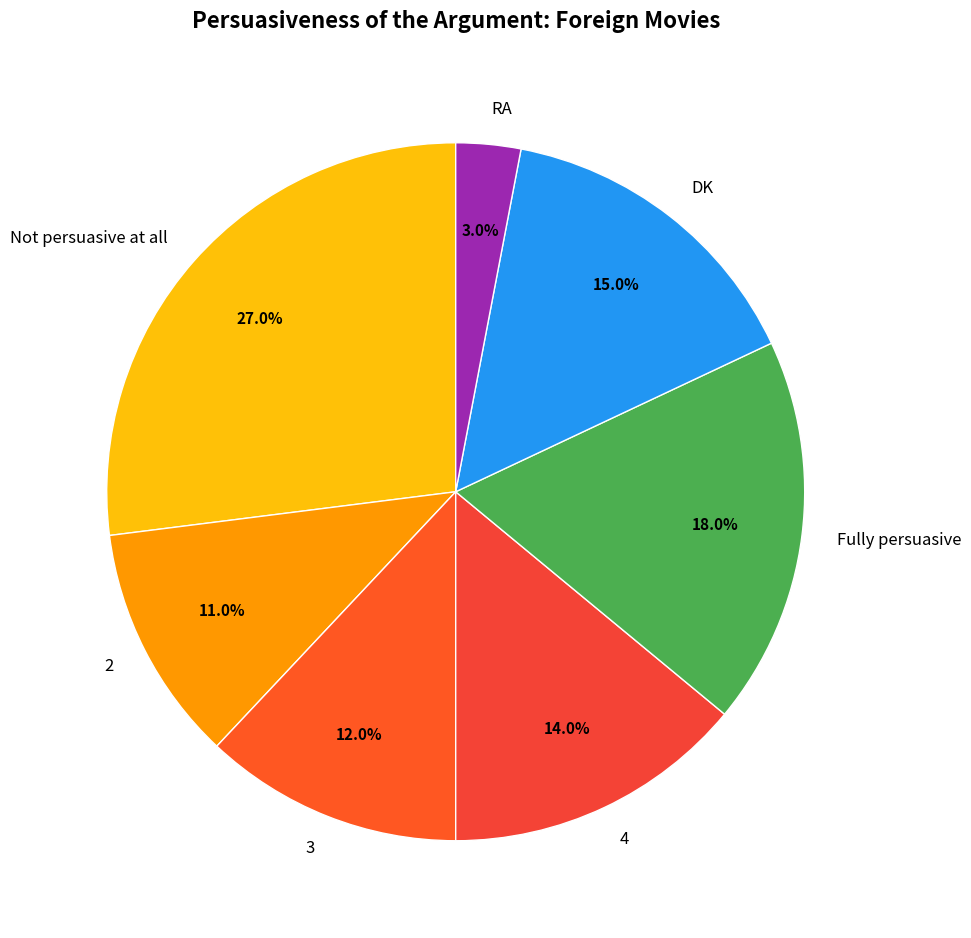

Which category has the smallest portion of the pie?

RA